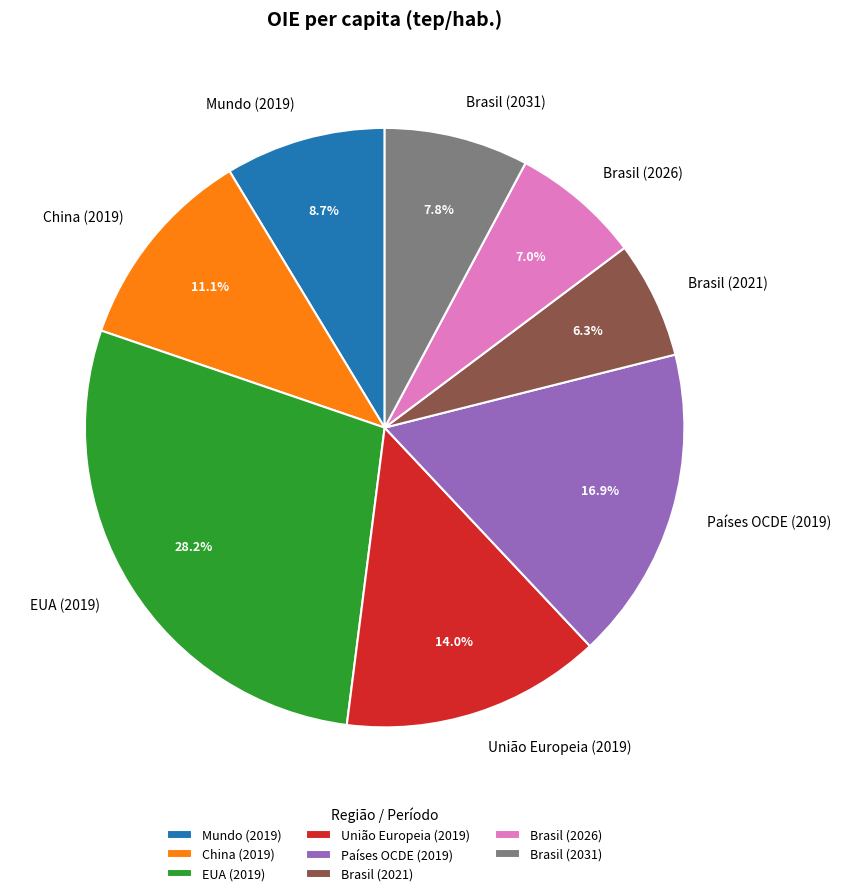

Does Brasil (2026) account for over 50% of the chart?

No